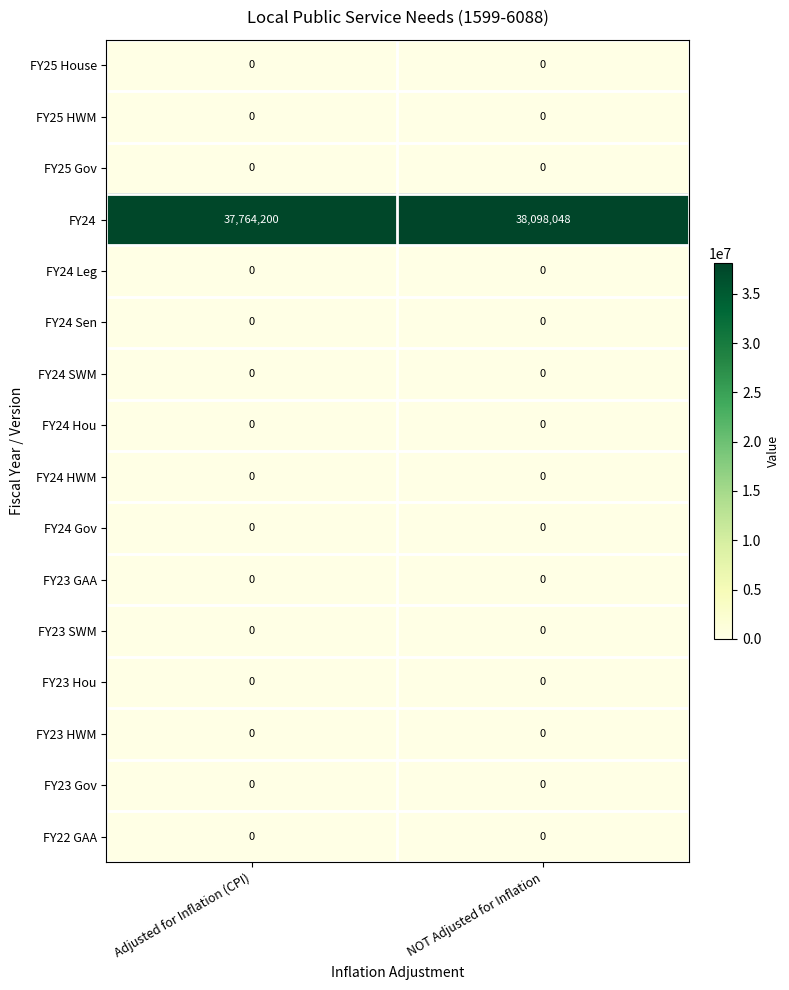

What is the total value across all series at NOT Adjusted for Inflation?

38098048